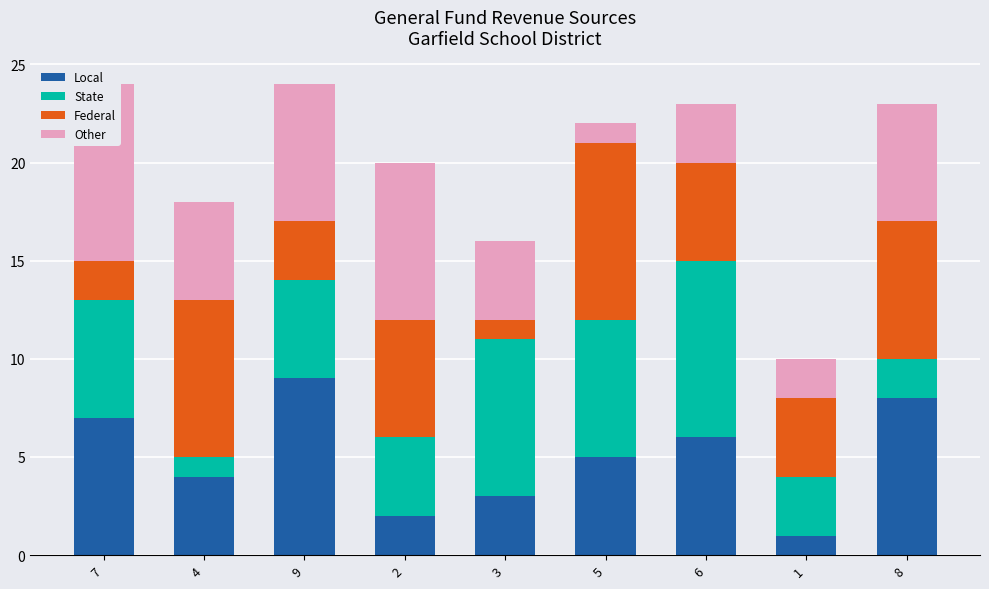

What is the maximum value for Federal?

9